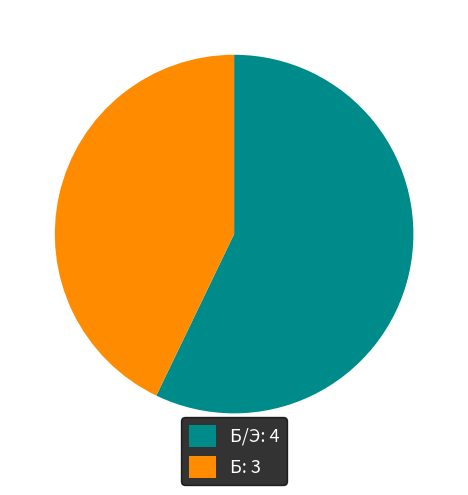

Is there a majority slice in this chart?

Yes